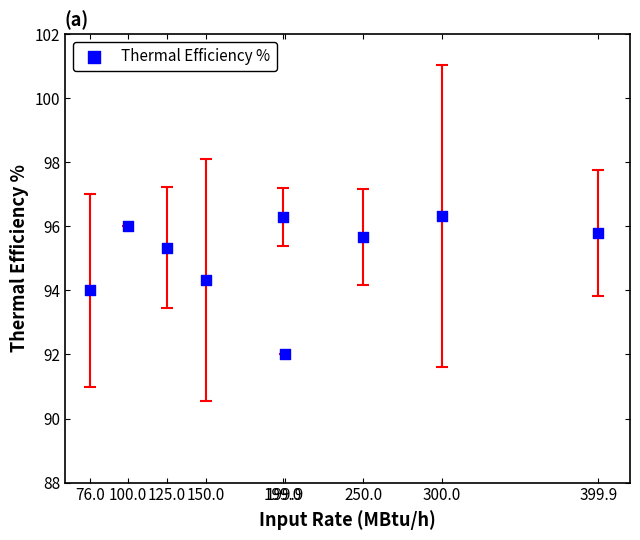

What is the range of Y values (max minus min)?

4.3